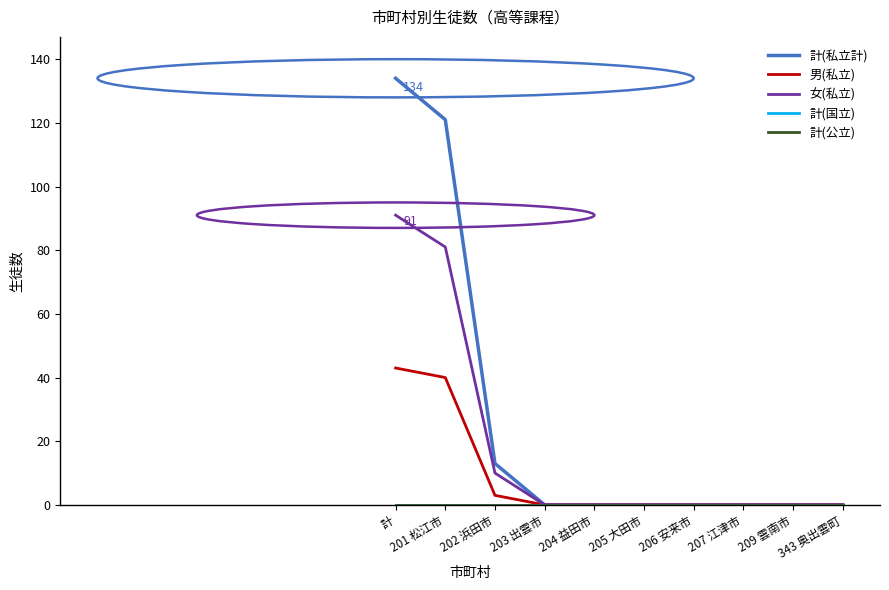

Does the chart have visible grid lines?

No